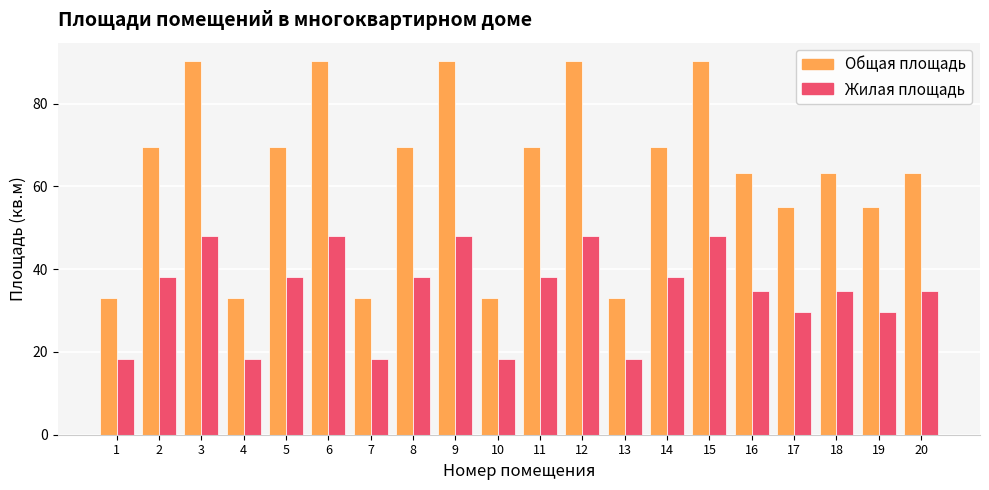

Which series has the largest total across all categories?

Общая площадь